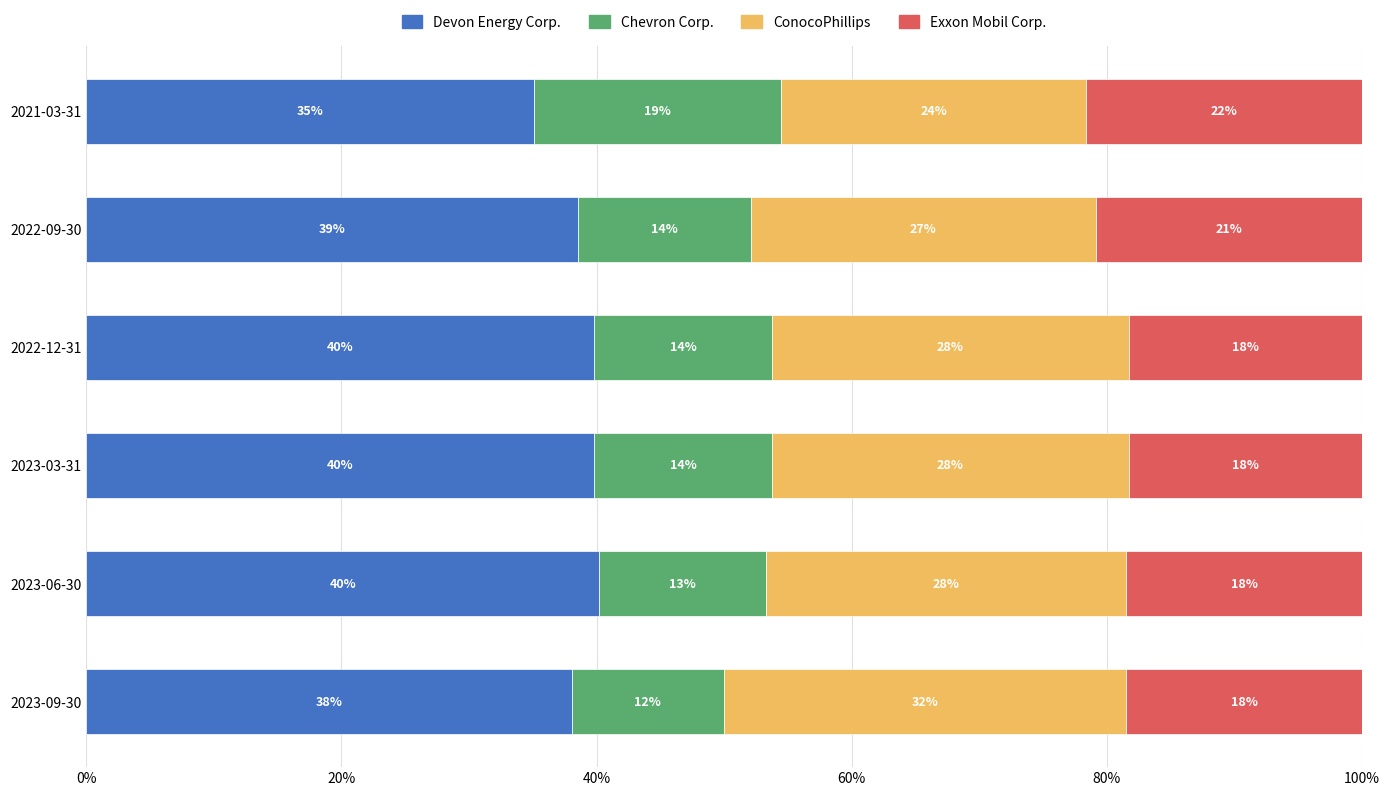

What are all the series names shown in the legend?

Devon Energy Corp., Chevron Corp., ConocoPhillips, Exxon Mobil Corp.